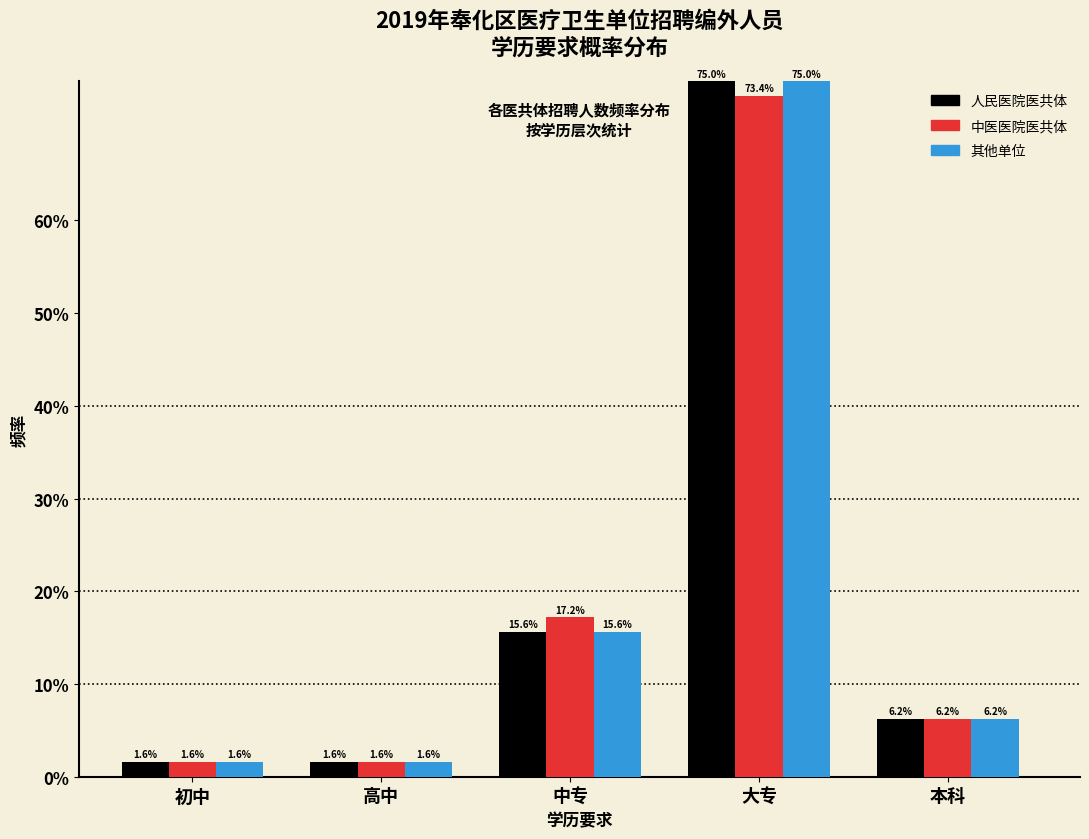

Does the chart contain any negative values?

No